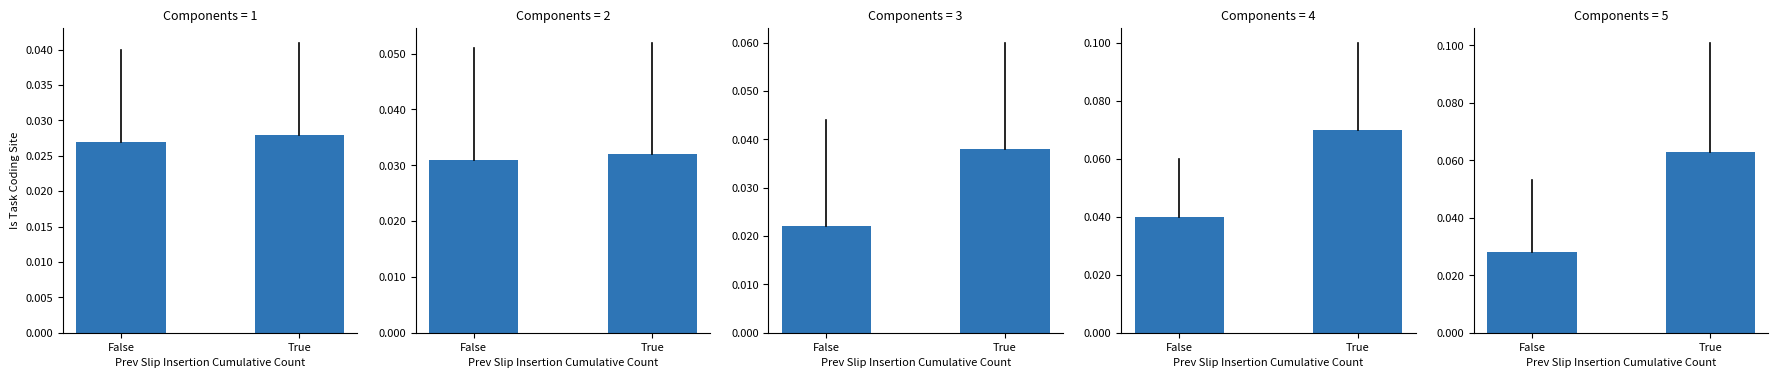

At which label is the value closest to 0?

False